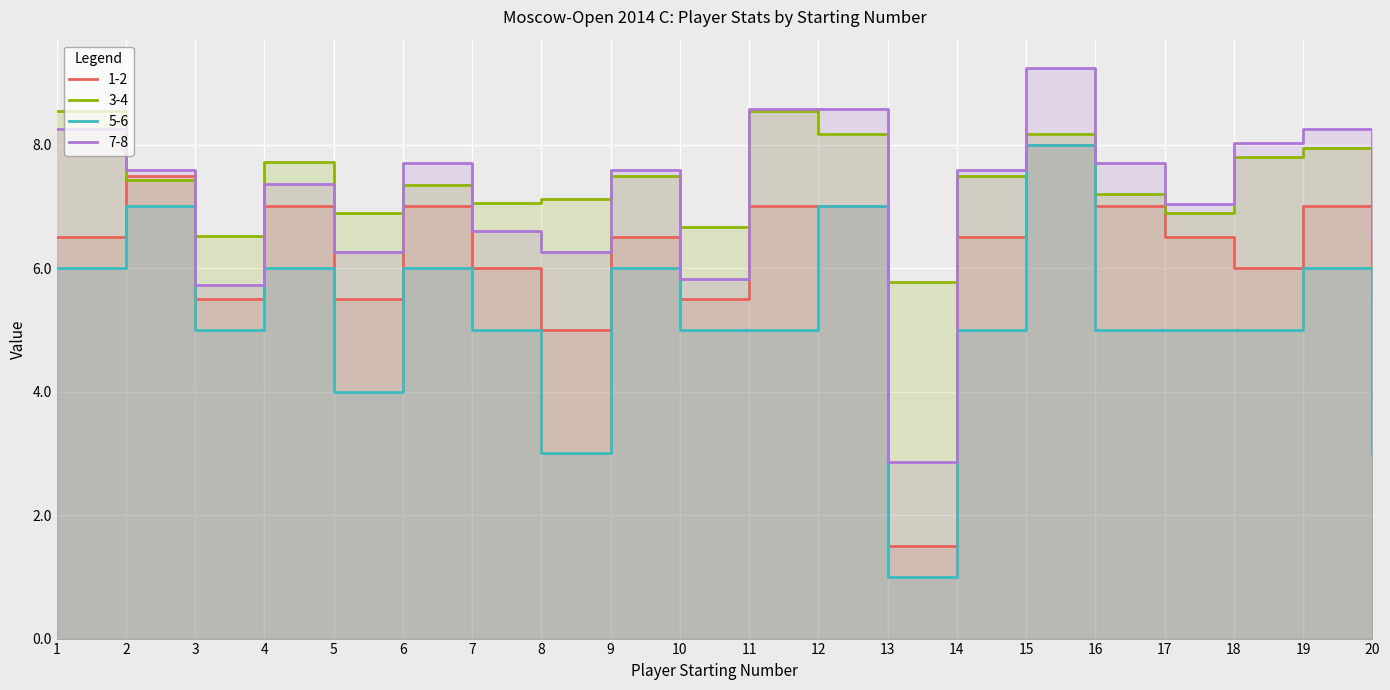

What is the maximum value shown in the chart?

9.2